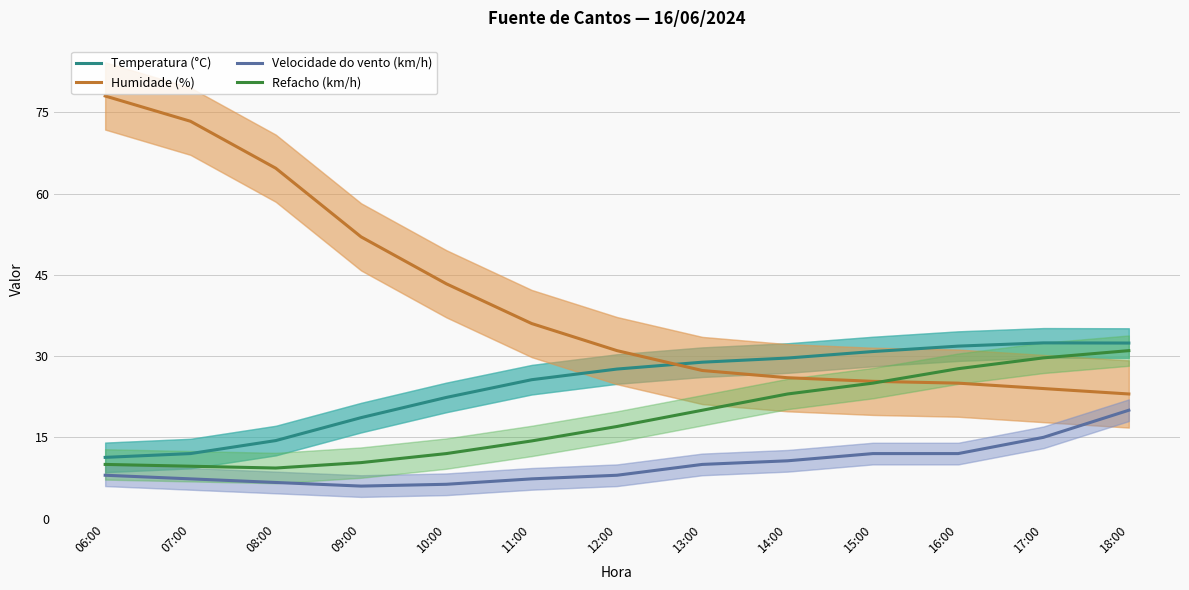

Reading left to right, what are all the values shown in this chart?

Temperatura (°C): 06:00=11.3	07:00=12.0	08:00=14.4	09:00=18.6	10:00=22.4	11:00=25.6	12:00=27.6	13:00=28.9	14:00=29.6	15:00=30.8	16:00=31.8	17:00=32.4	18:00=32.4
Humidade (%): 06:00=78.0	07:00=73.3	08:00=64.7	09:00=52.0	10:00=43.3	11:00=36.0	12:00=31.0	13:00=27.3	14:00=26.0	15:00=25.3	16:00=25.0	17:00=24.0	18:00=23.0
Velocidade do vento (km/h): 06:00=8.0	07:00=7.3	08:00=6.7	09:00=6.0	10:00=6.3	11:00=7.3	12:00=8.0	13:00=10.0	14:00=10.7	15:00=12.0	16:00=12.0	17:00=15.0	18:00=20.0
Refacho (km/h): 06:00=10.0	07:00=9.7	08:00=9.3	09:00=10.3	10:00=12.0	11:00=14.3	12:00=17.0	13:00=20.0	14:00=23.0	15:00=25.0	16:00=27.7	17:00=29.7	18:00=31.0